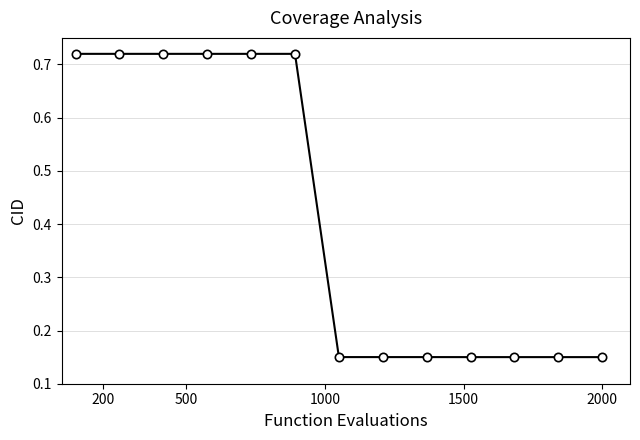

What is the difference between the maximum and minimum values?

0.6